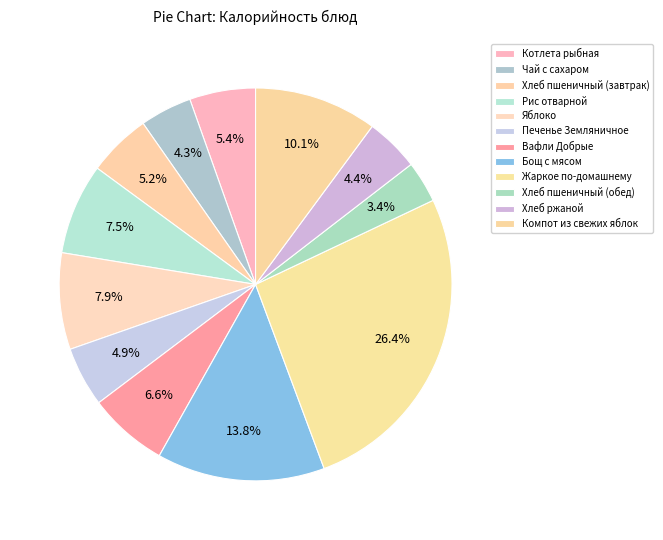

Does Бощ с мясом account for over 50% of the chart?

No